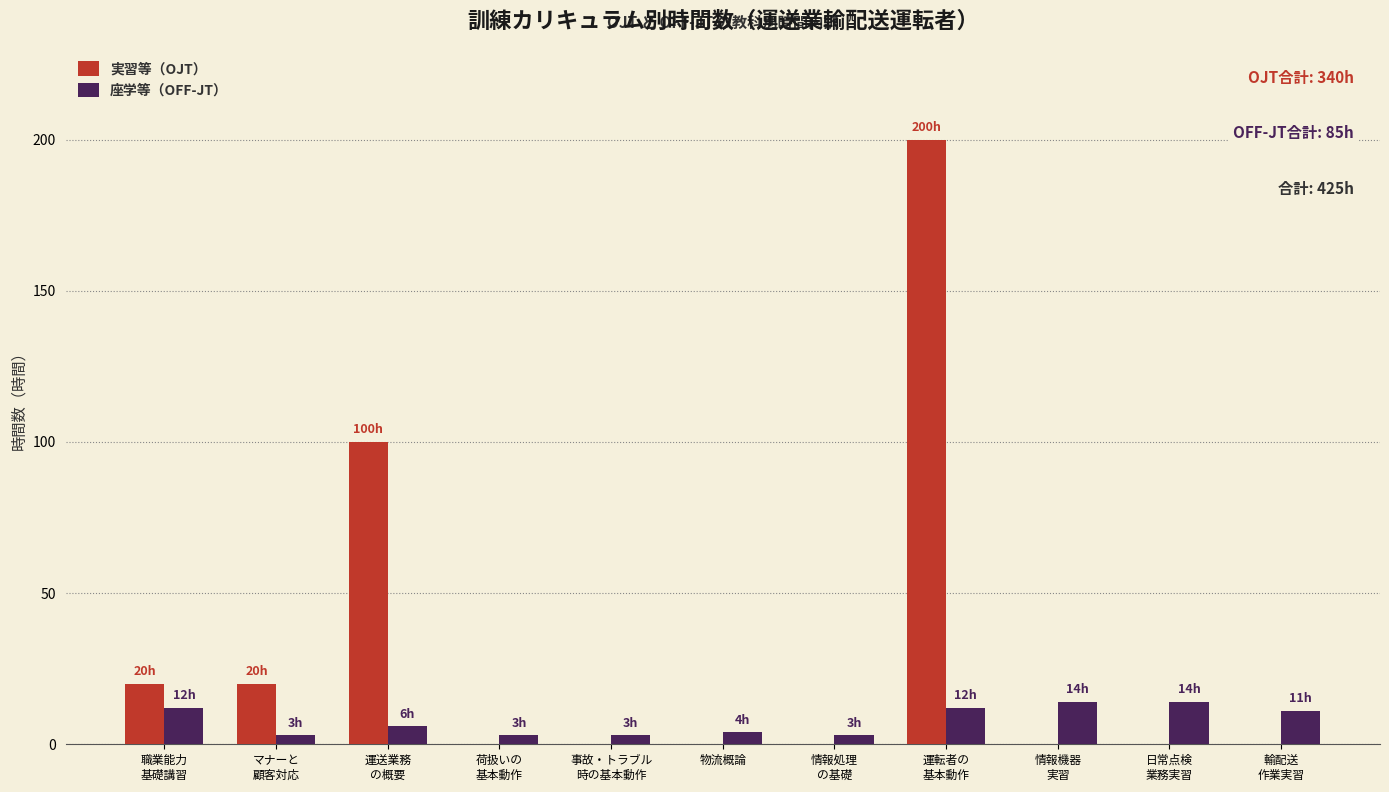

Which series has the largest total across all categories?

実習等（OJT）